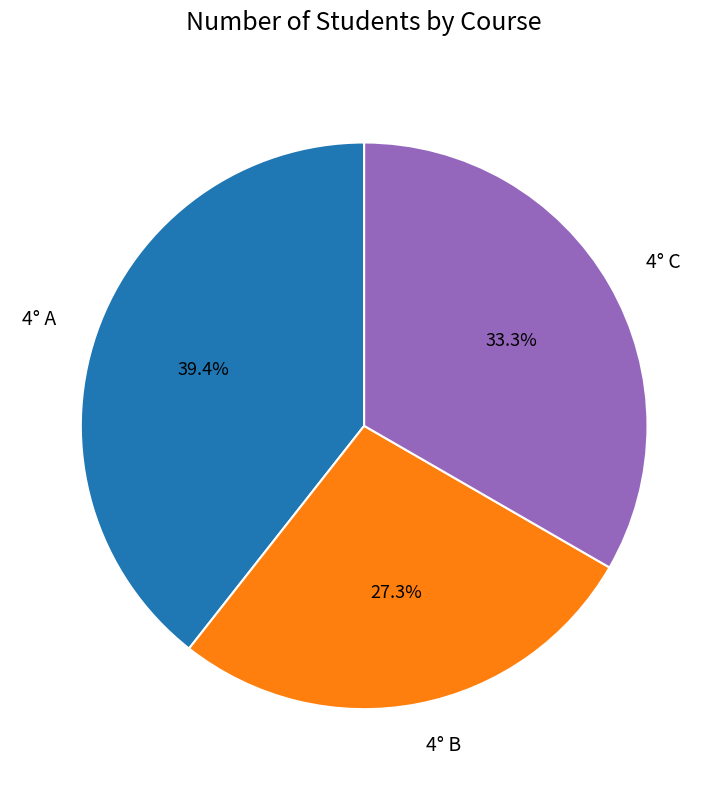

What portion of the pie excludes 4° B?

72.7%